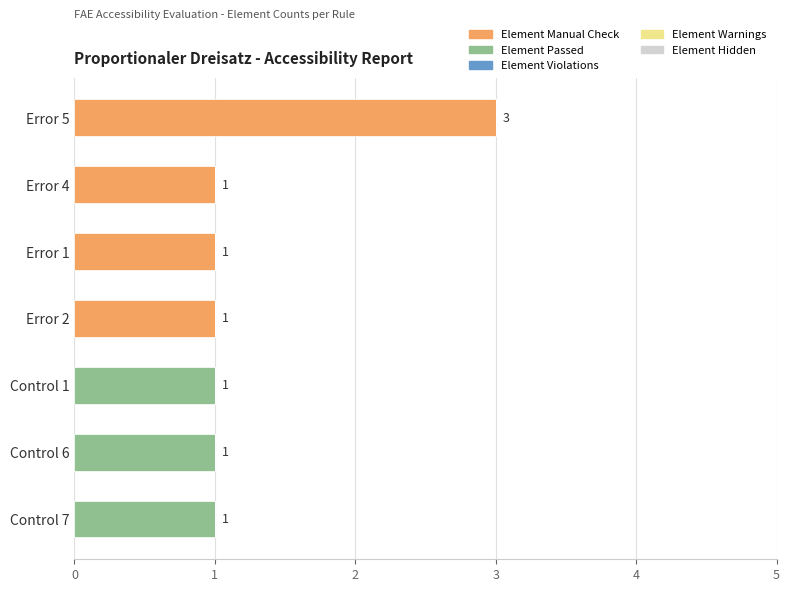

The value of Element Manual Check at Error 1 is 1. True or false?

True